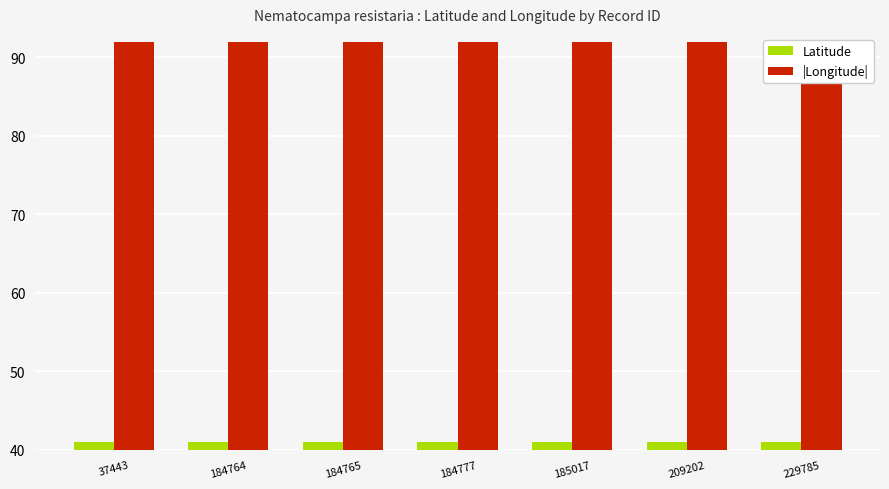

Read the |Longitude| value at 185017.

92.0